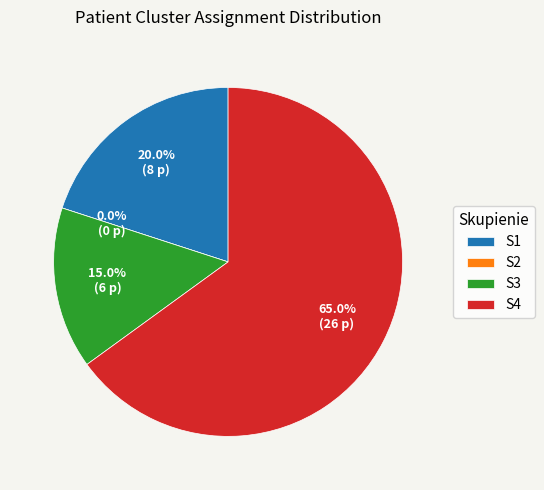

Is the sum of S1 and S4 greater than half?

Yes